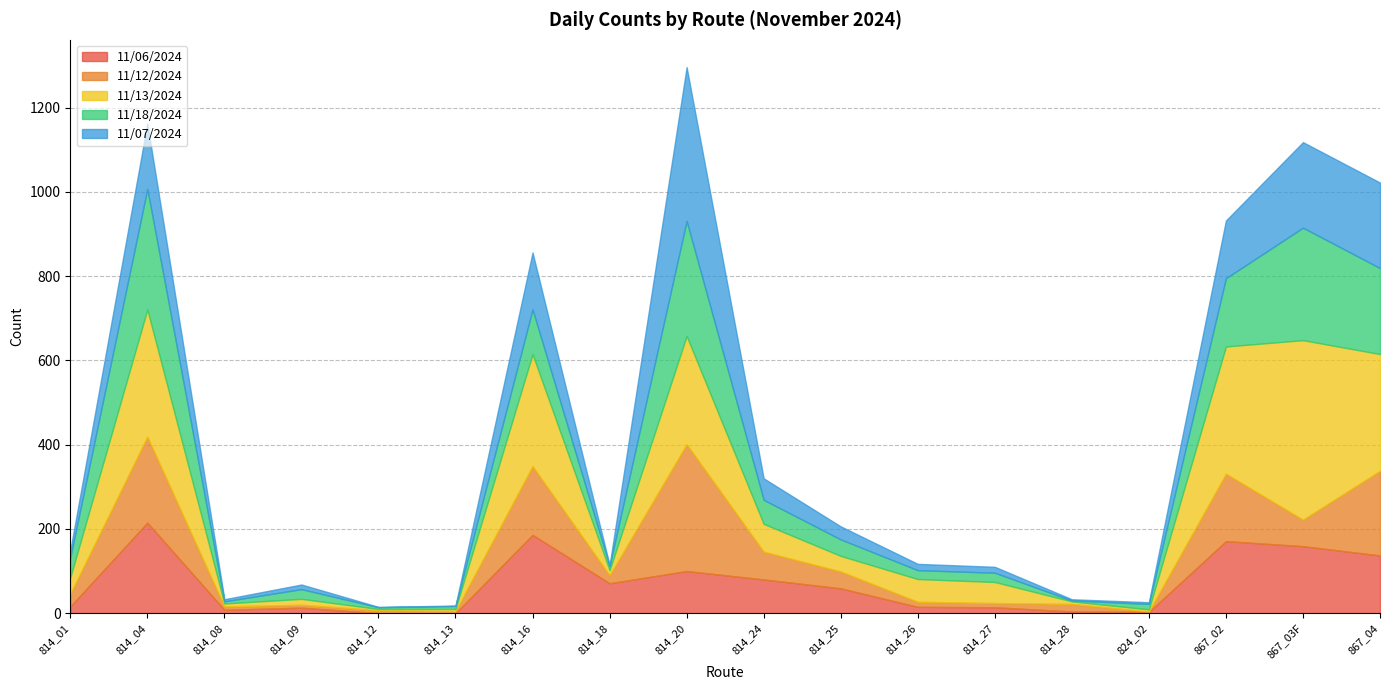

Rank the series at 867_02 from lowest to highest value.

11/07/2024, 11/12/2024, 11/18/2024, 11/06/2024, 11/13/2024